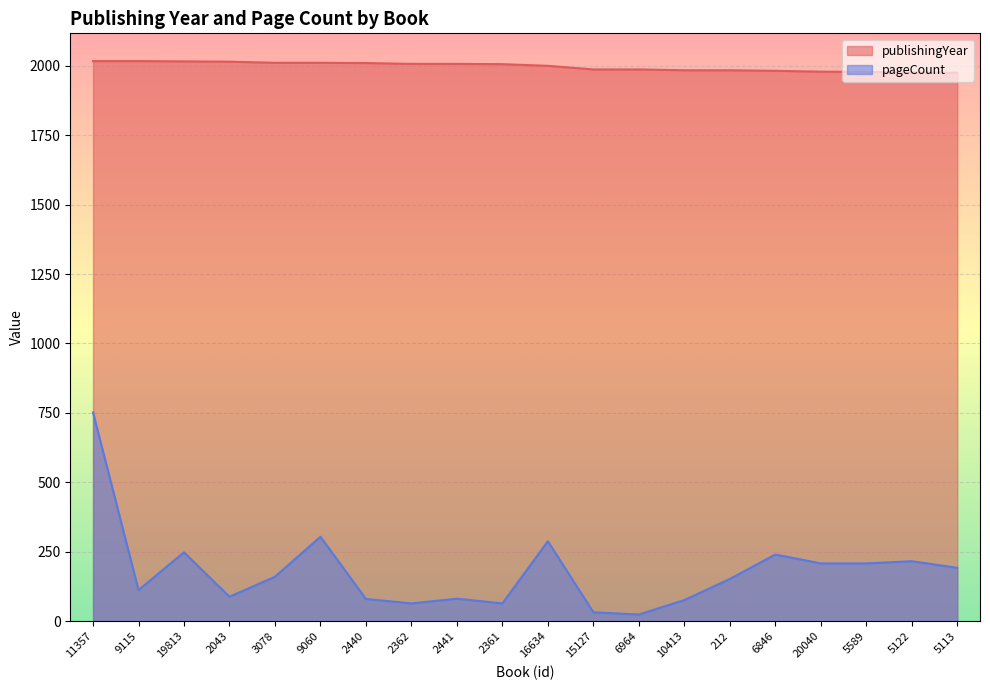

Reading left to right, extract all data points from this chart.

publishingYear: 2017	2017	2016	2015	2011	2011	2010	2007	2007	2006	2000	1987	1987	1984	1984	1982	1979	1978	1976	1975
pageCount: 752	112	248	88	160	304	80	64	81	64	288	32	24	76	152	240	208	208	216	192